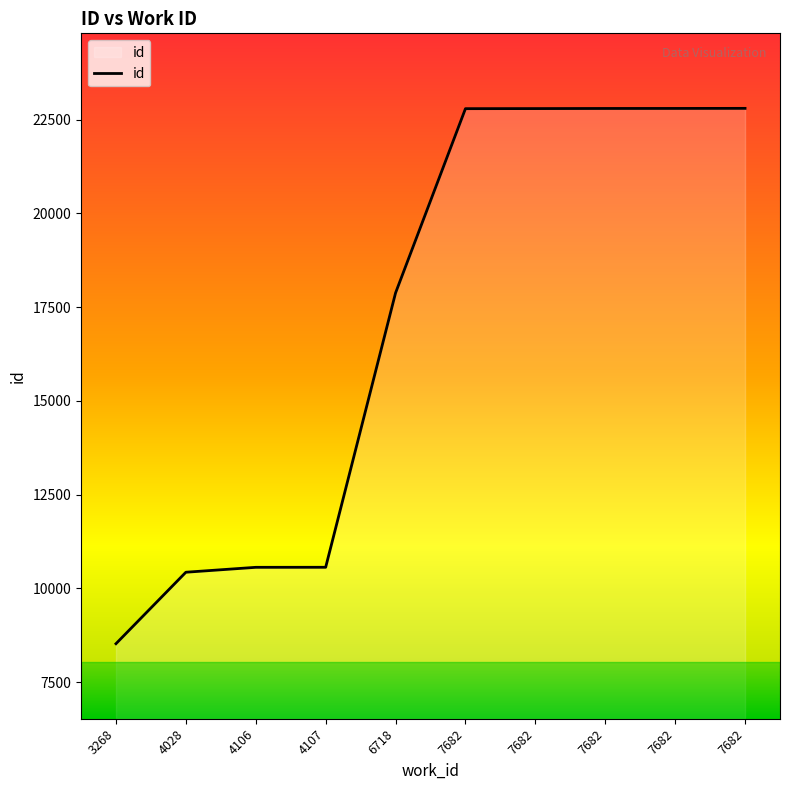

How many lines are shown in the chart?

1